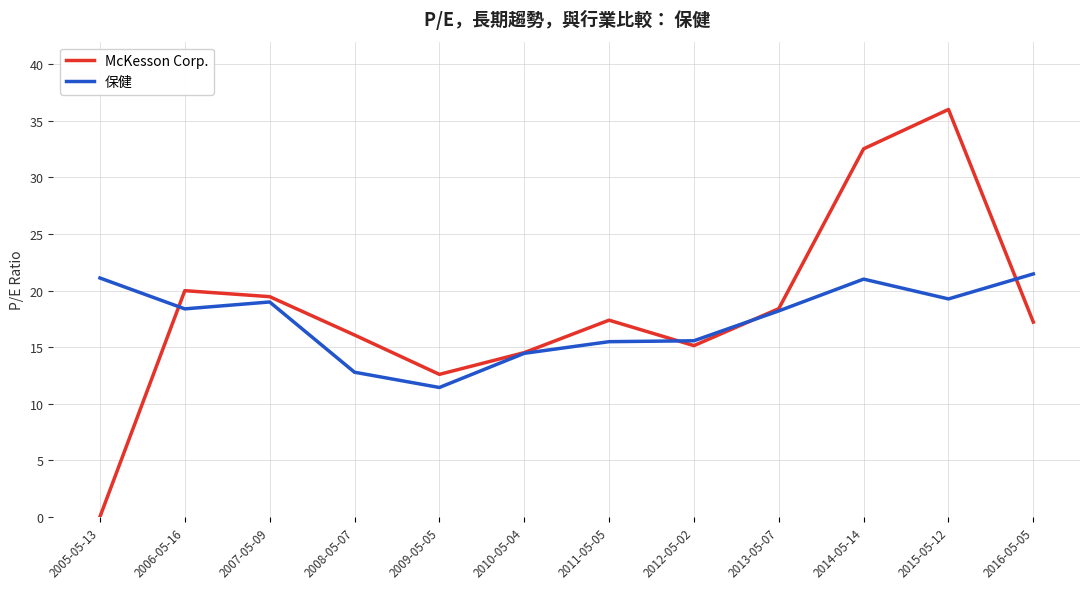

What is the spread (max minus min) of values at 2008-05-07?

3.3